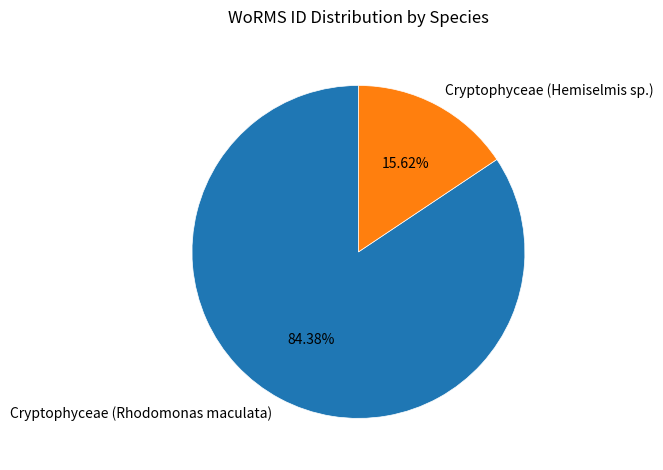

To the nearest percent, what percentage of the pie is Cryptophyceae (Hemiselmis sp.)?

16%